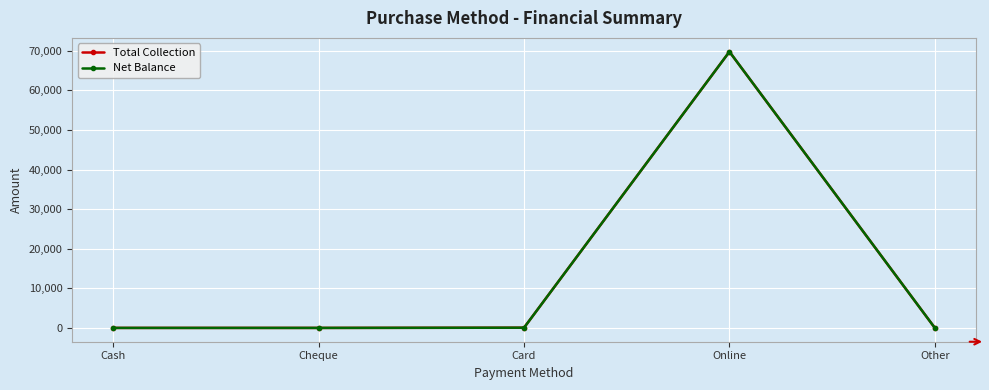

Is this an area chart (filled region under the line)?

No